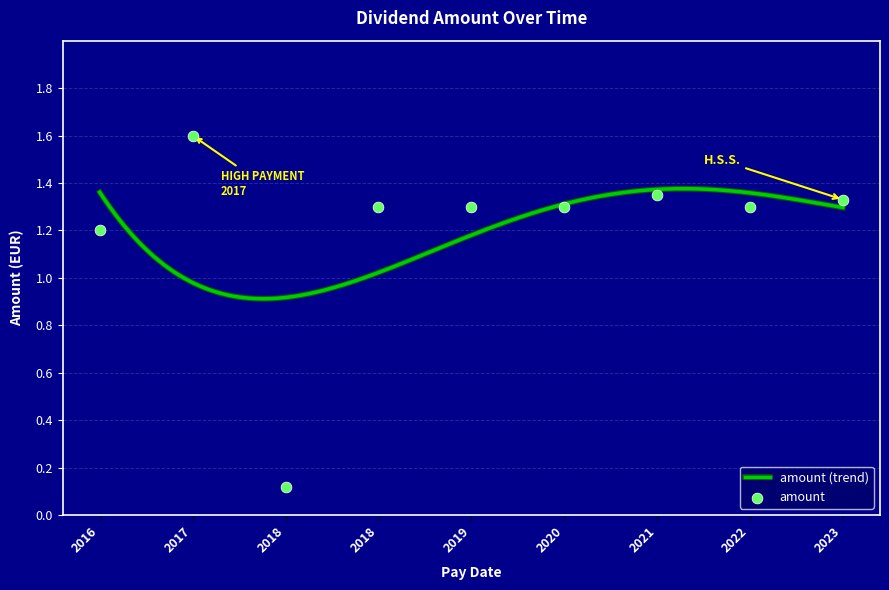

Approximately how many times larger is the value at 2022 compared to 2016?

1.1